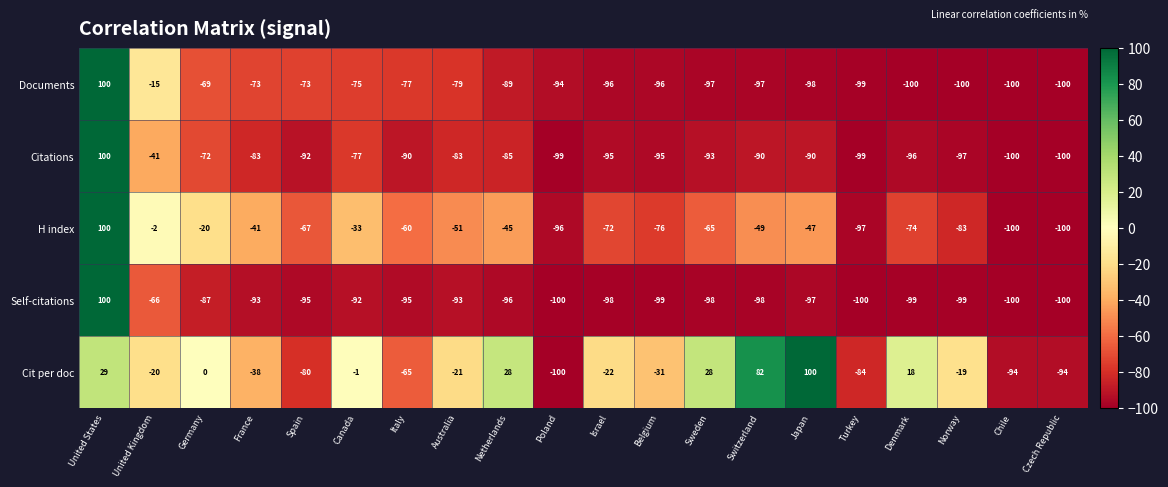

The value of Documents at United Kingdom is -23. True or false?

False